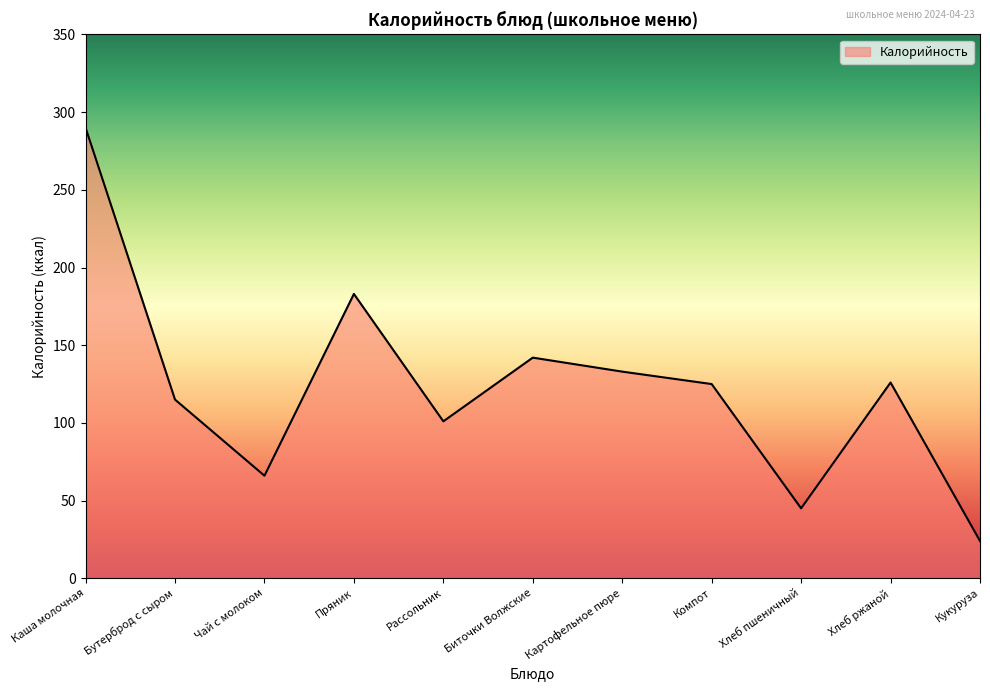

What is the difference between the maximum and minimum values?

266